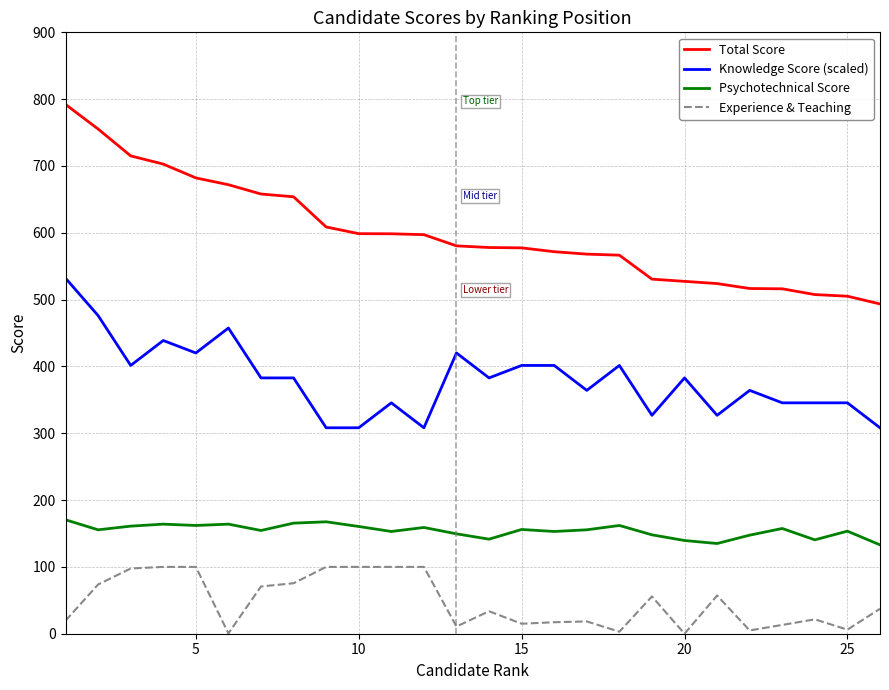

True or false: Psychotechnical Score and Knowledge Score (scaled) cross at least once.

False